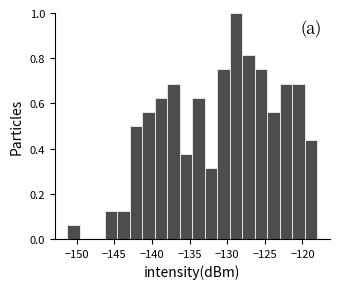

Read against the x-axis, roughly where is the centre of the tallest bar?

-129.0